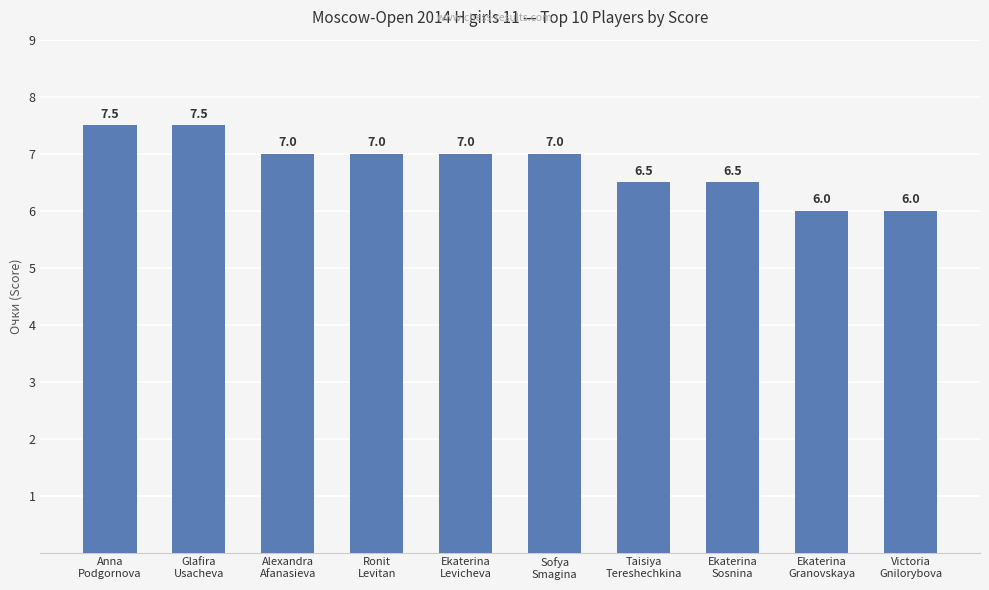

What is the average value?

6.8